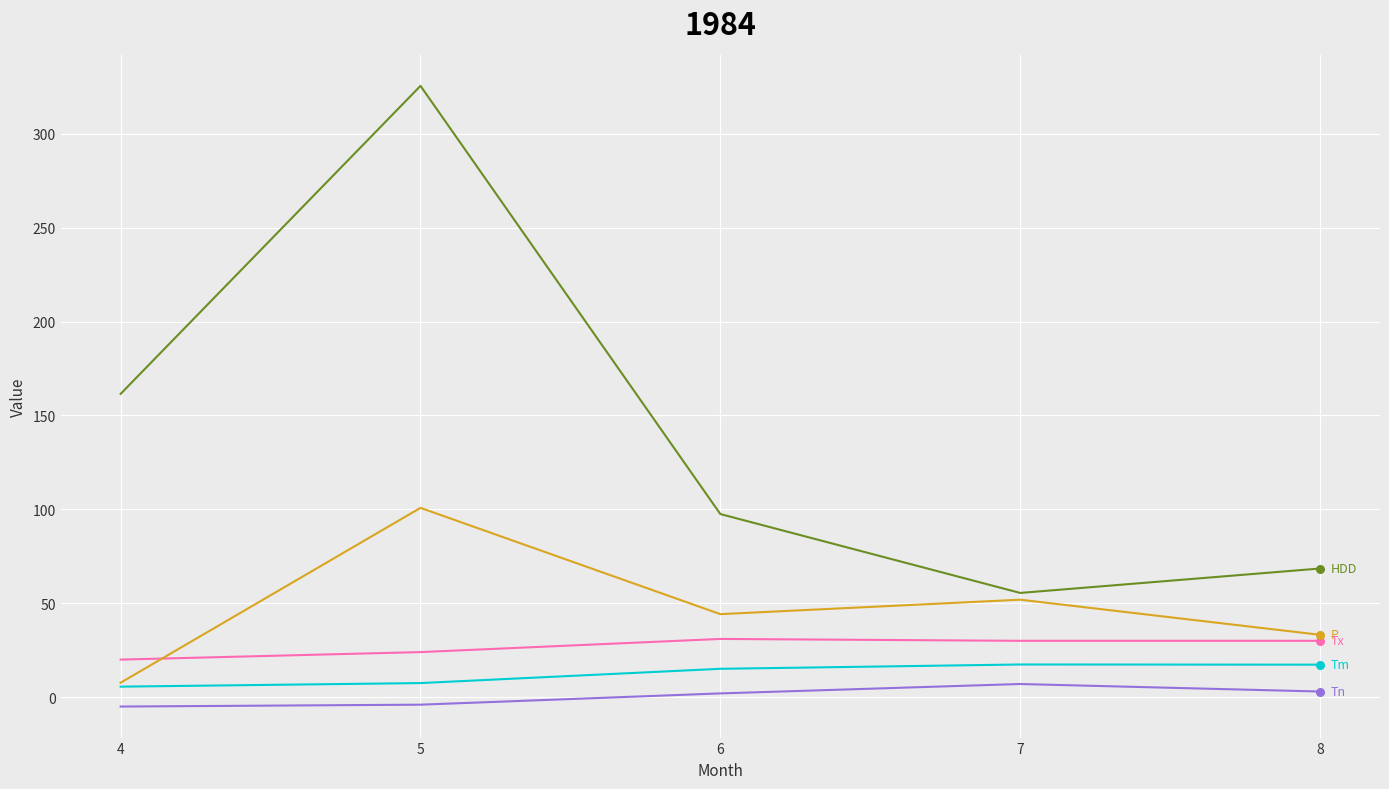

At which category is the sum across all series the highest?

5